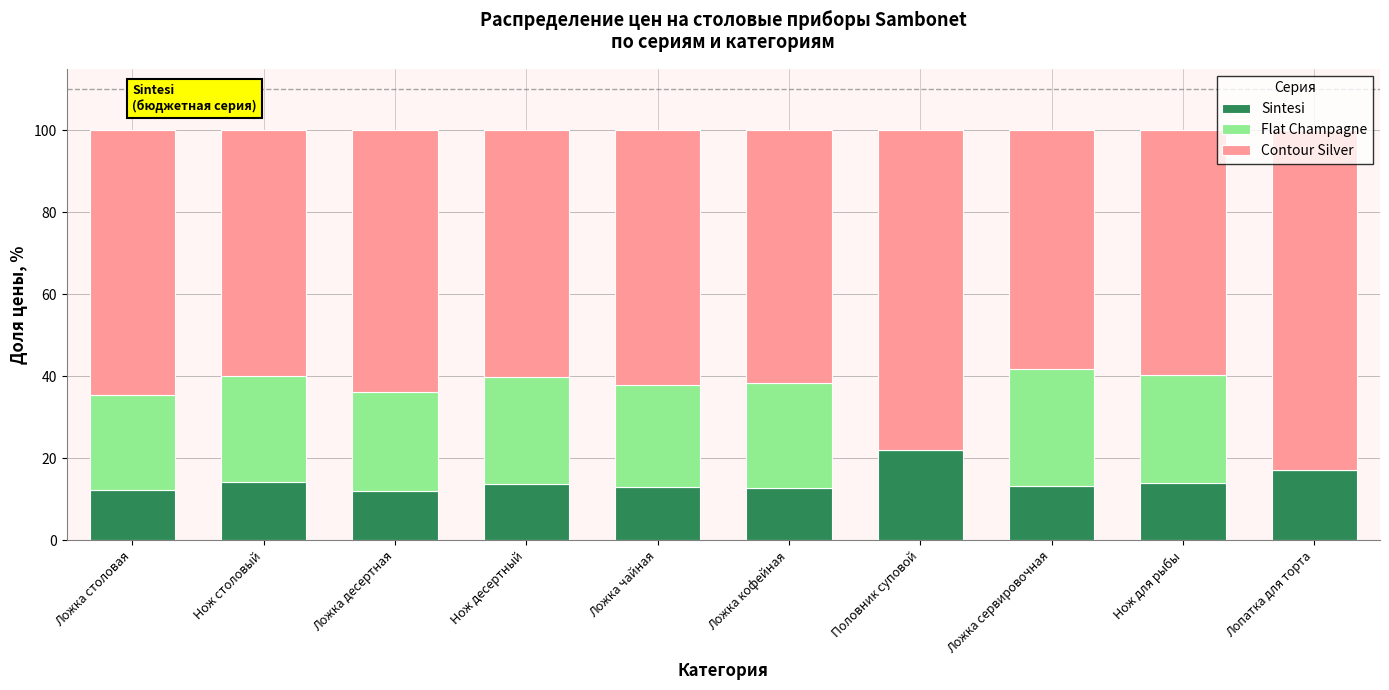

What is the highest value of the Sintesi series?

21.9